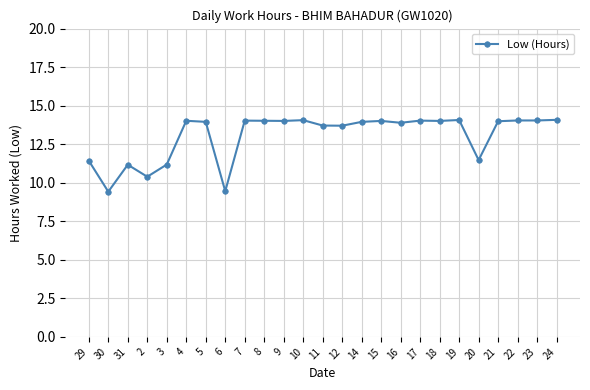

The chart shows a value of 6.0 at 22. True or false?

False